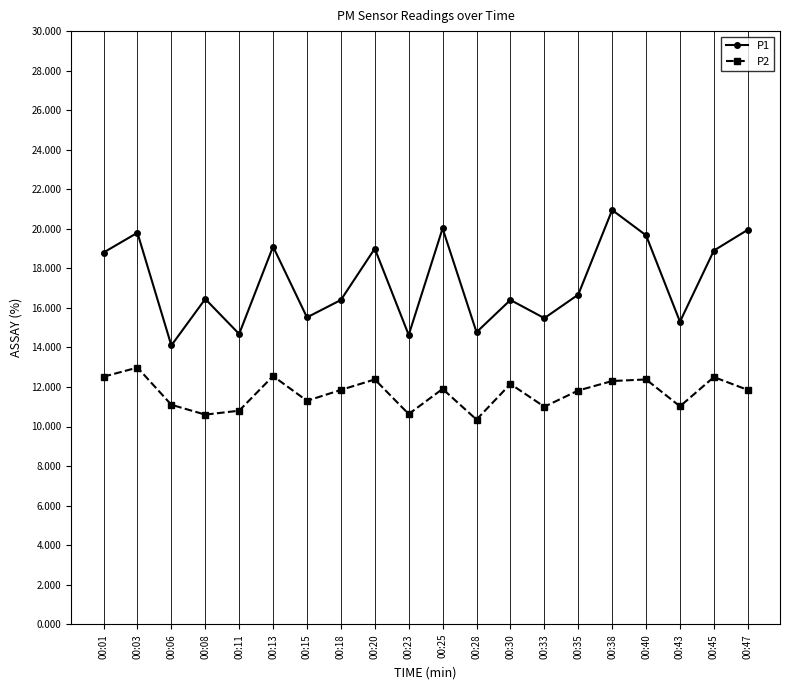

What is the sum of the P1 values at 00:40 and 00:23?

34.3